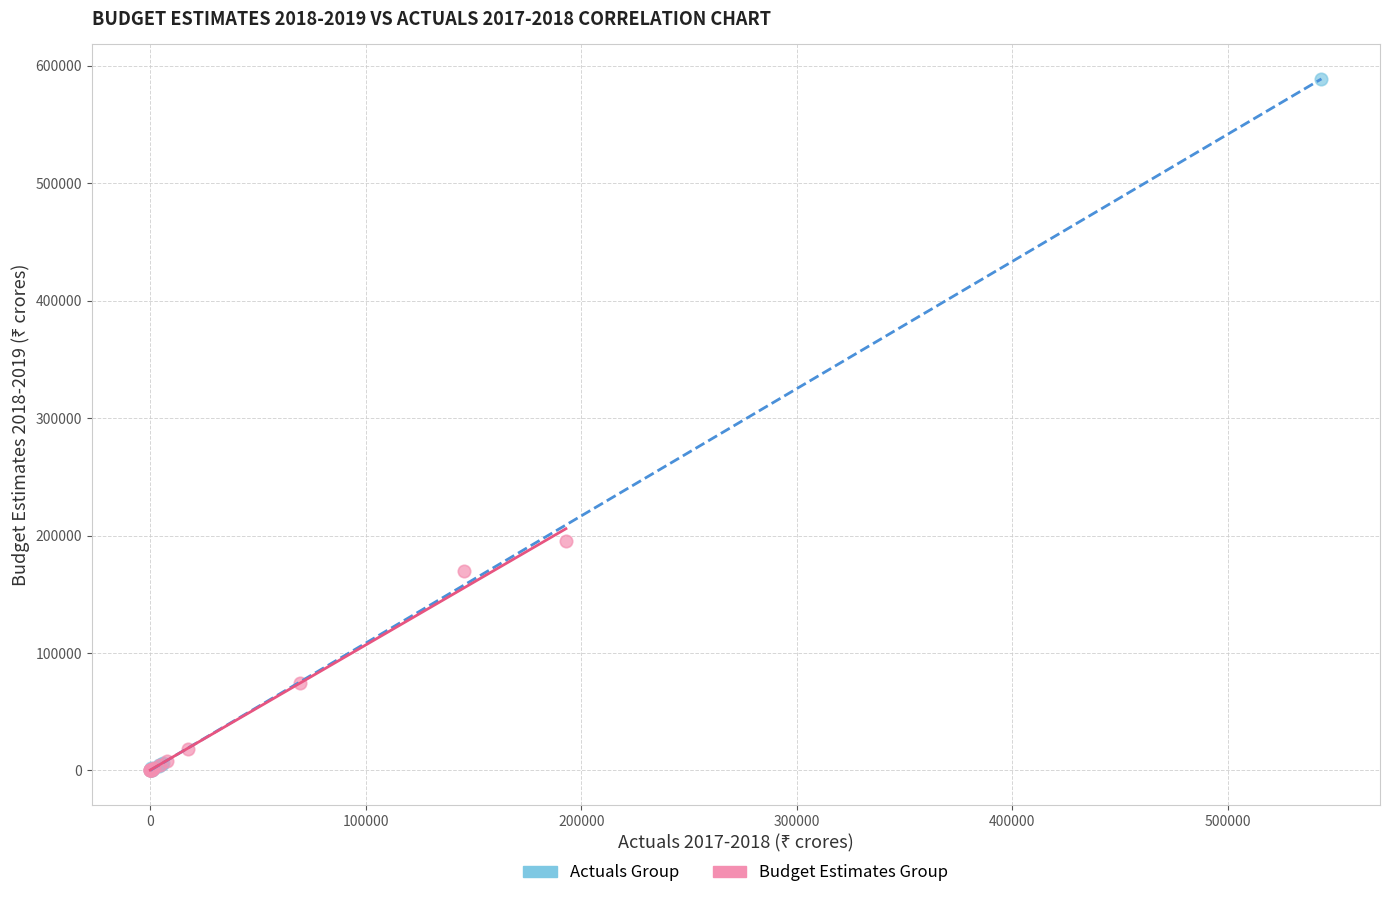

Which series has the widest spread of Y values?

Actuals Group